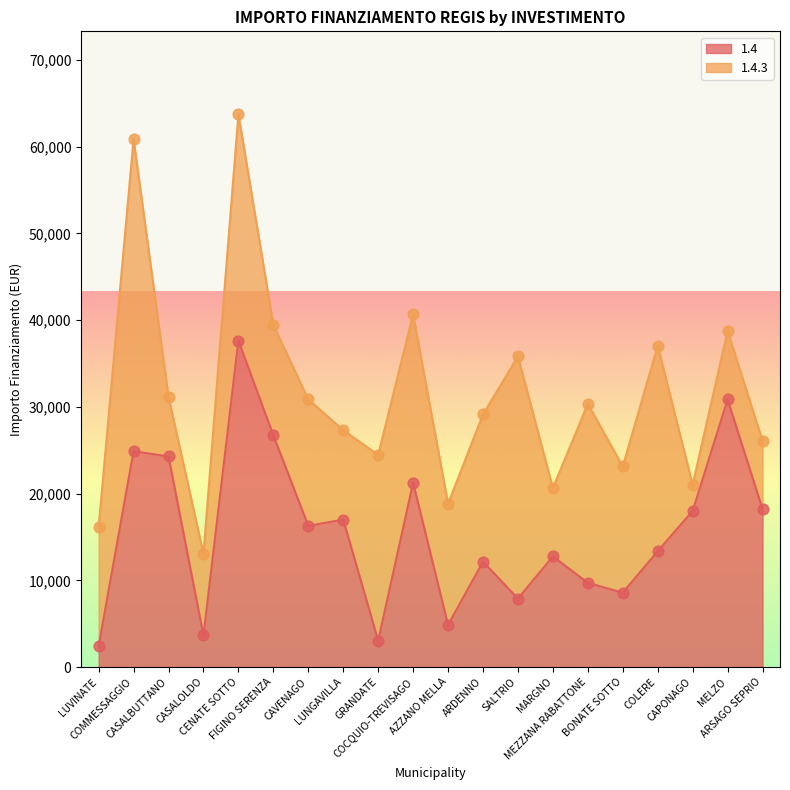

What is the change in value from LUVINATE to BONATE SOTTO?

+6142